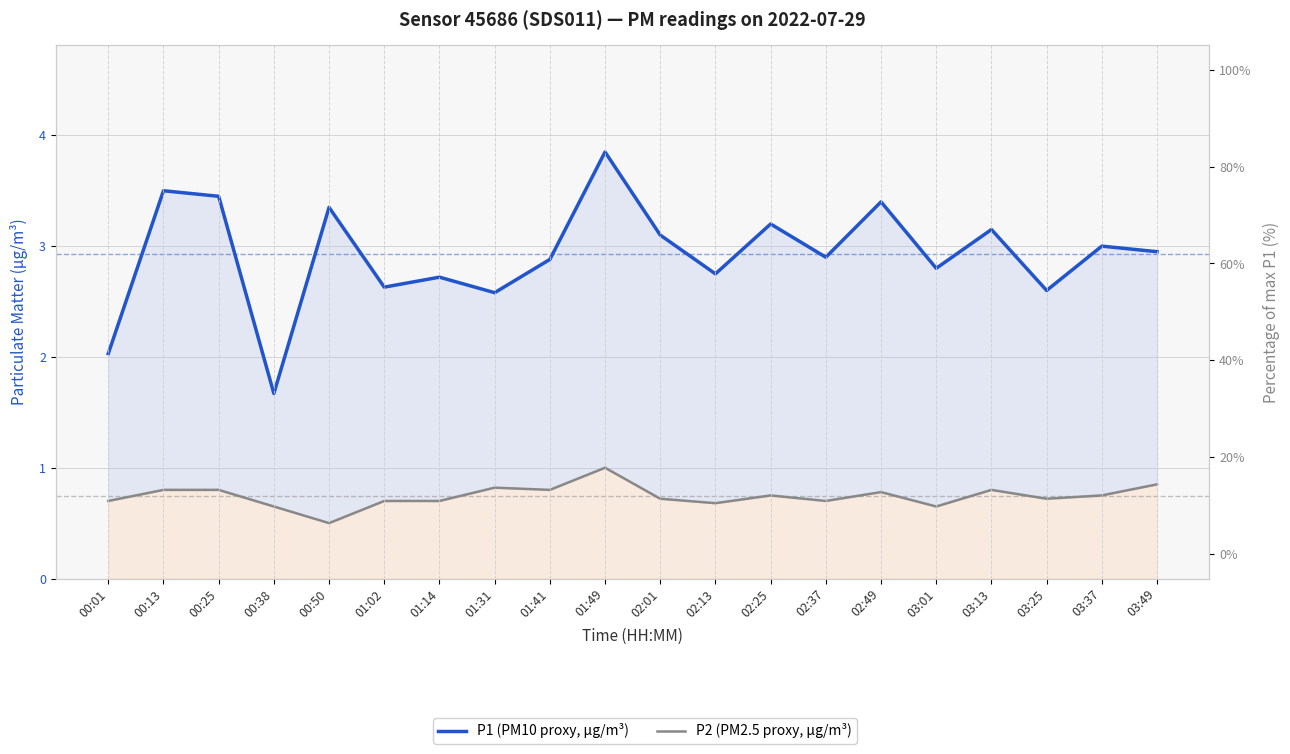

At how many categories does at least one series exceed 3?

8